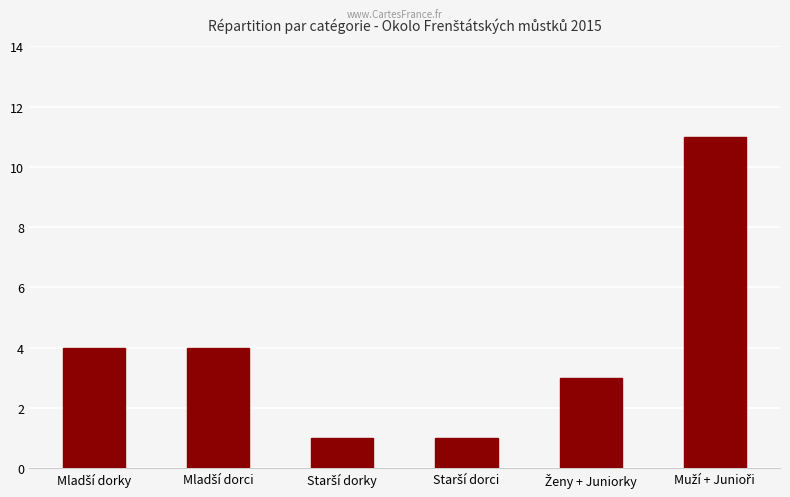

What is the average value?

4